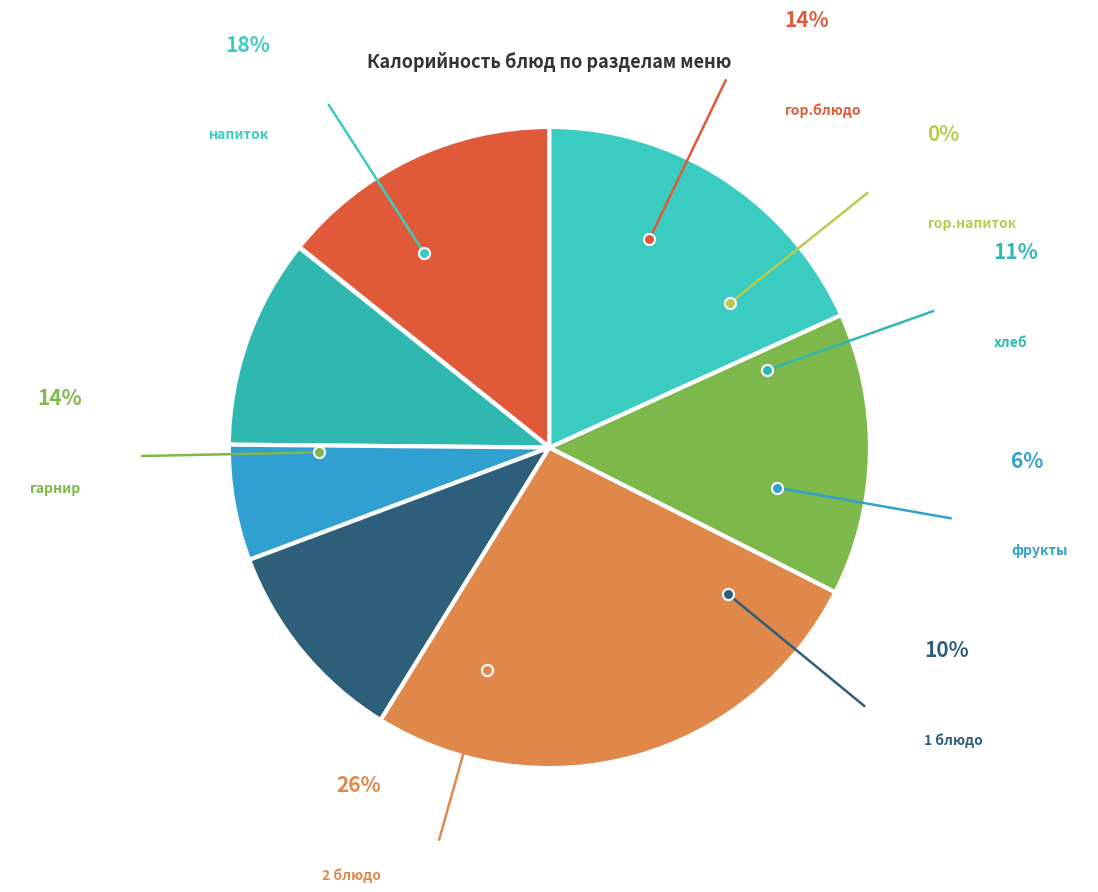

What percentage is NOT represented by 2 блюдо?

73.6%